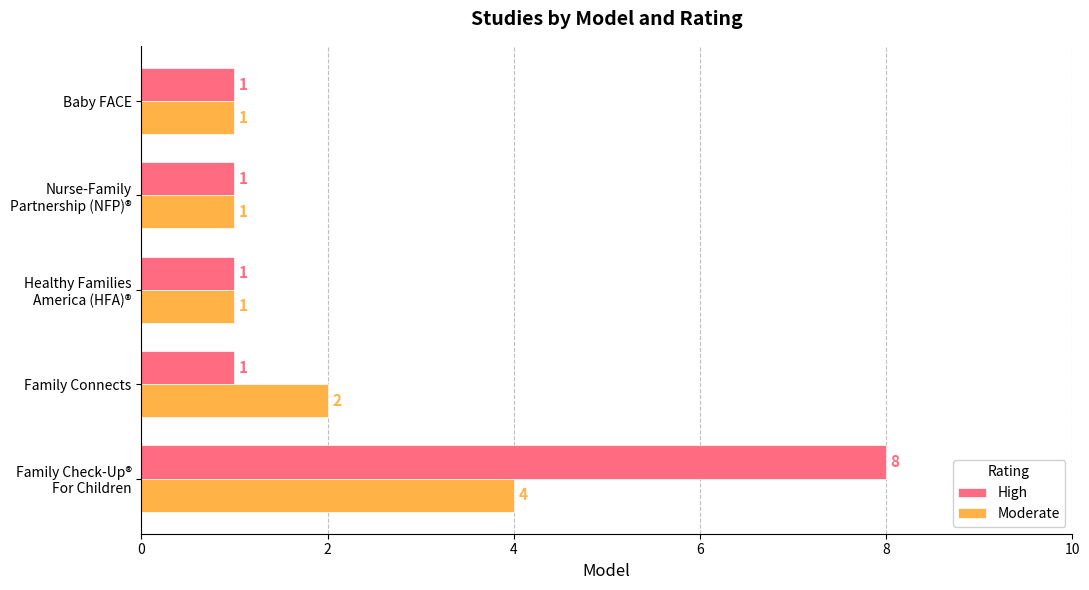

Between Family Connects and Baby FACE, which series saw the biggest shift?

Moderate